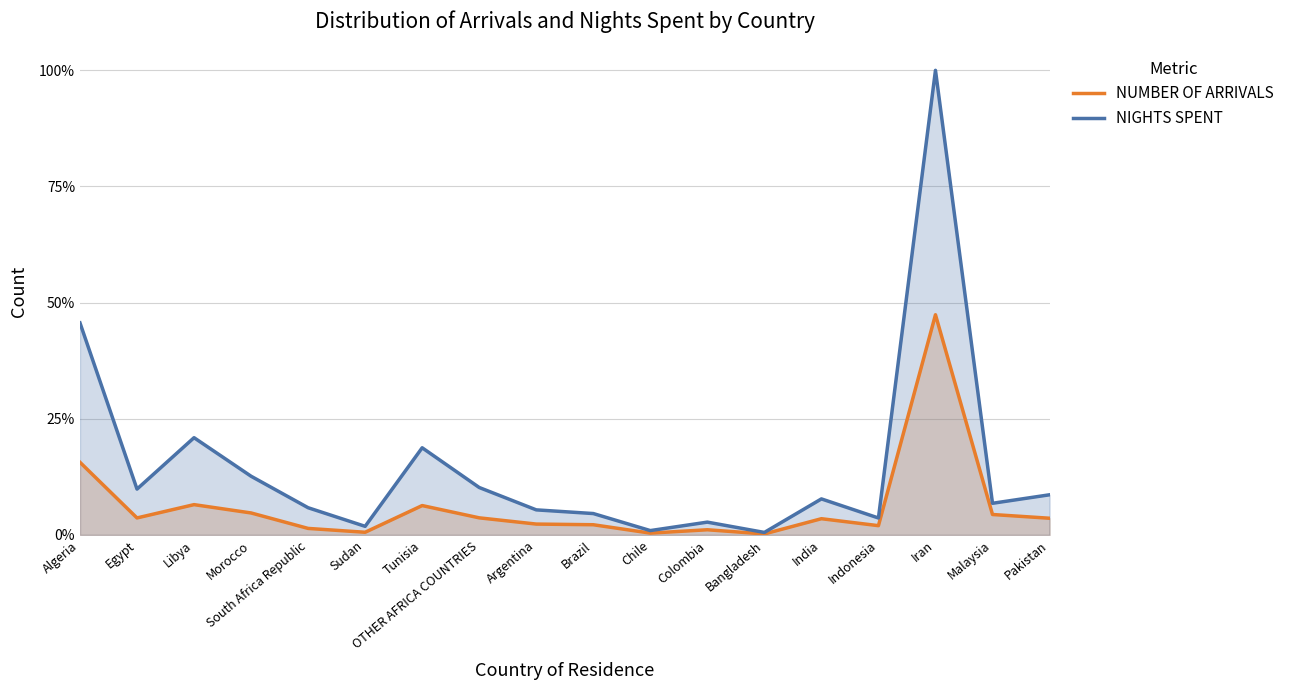

How many interior local valleys does the NUMBER OF ARRIVALS series have?

5